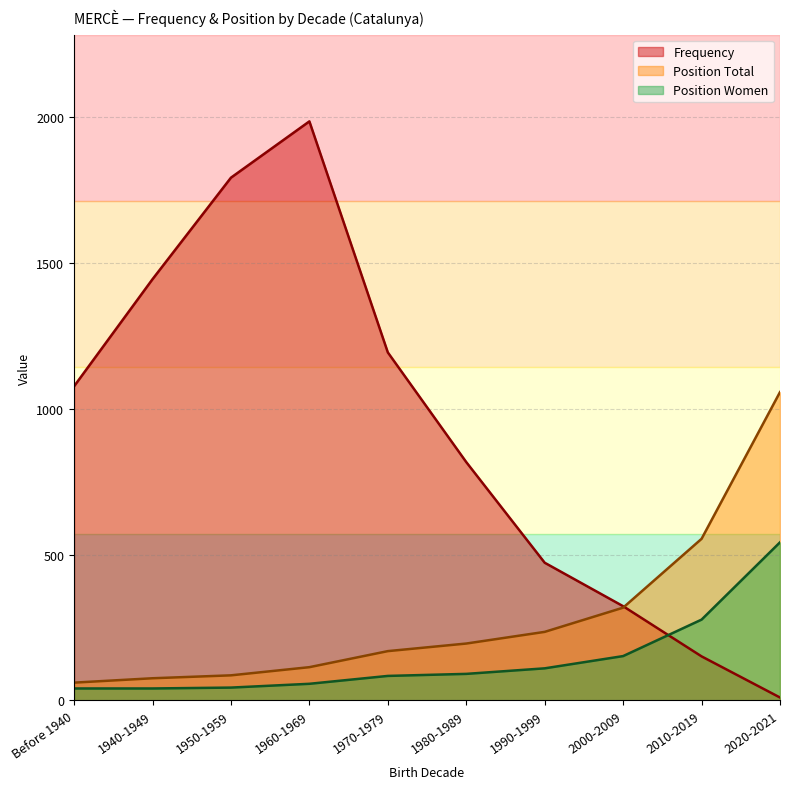

Which label corresponds to the smallest value in the chart?

2020-2021